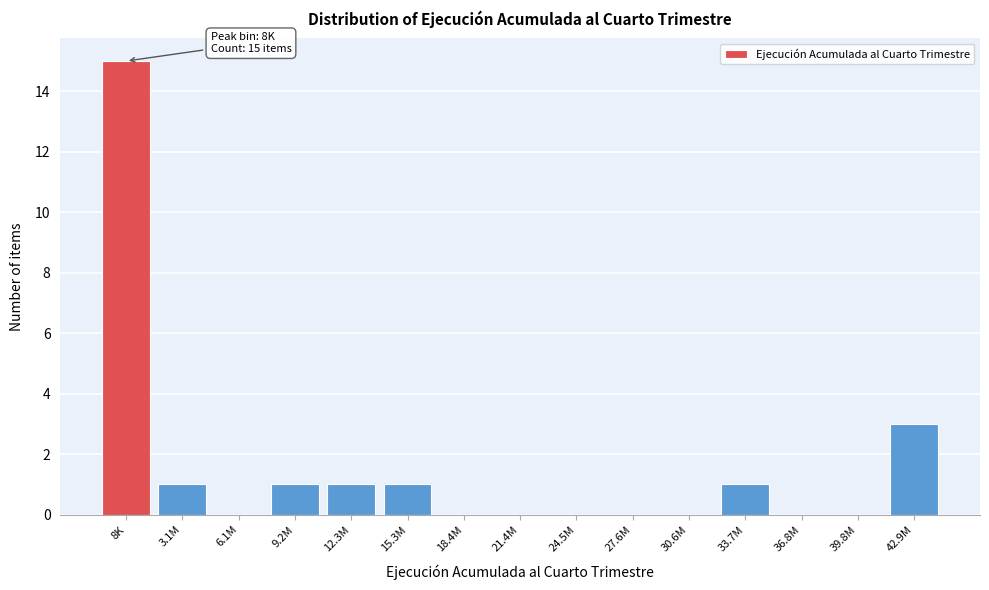

Reading right to left, list all the values displayed in this chart.

42.9M=3	39.8M=0	36.8M=0	33.7M=1	30.6M=0	27.6M=0	24.5M=0	21.4M=0	18.4M=0	15.3M=1	12.3M=1	9.2M=1	6.1M=0	3.1M=1	8K=15